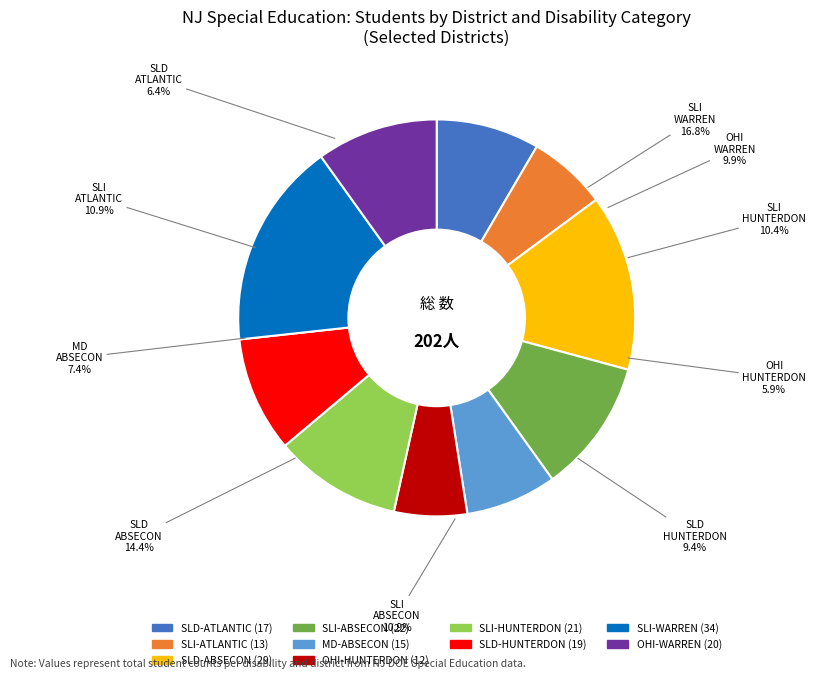

Count the number of slices in the pie.

10